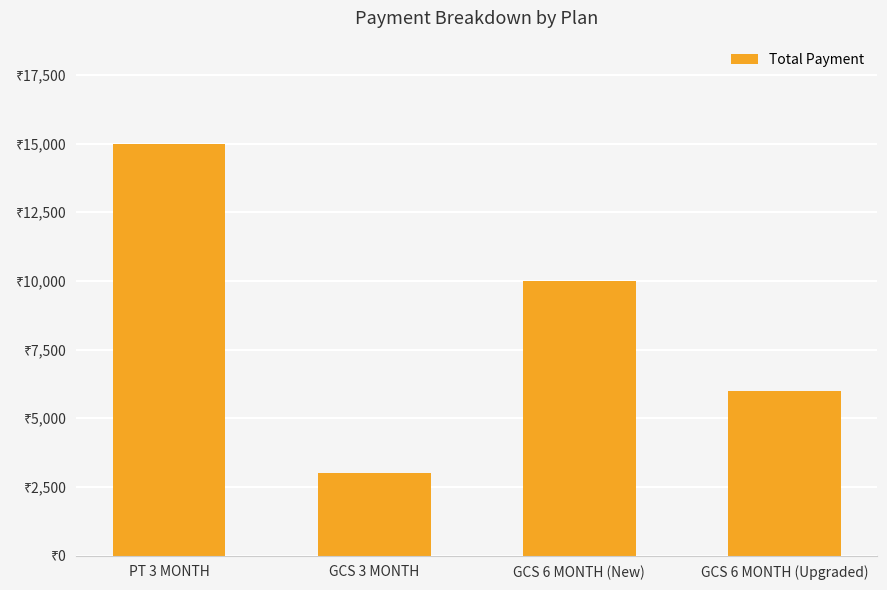

What is the difference between the values at GCS 3 MONTH and GCS 6 MONTH (New)?

7000